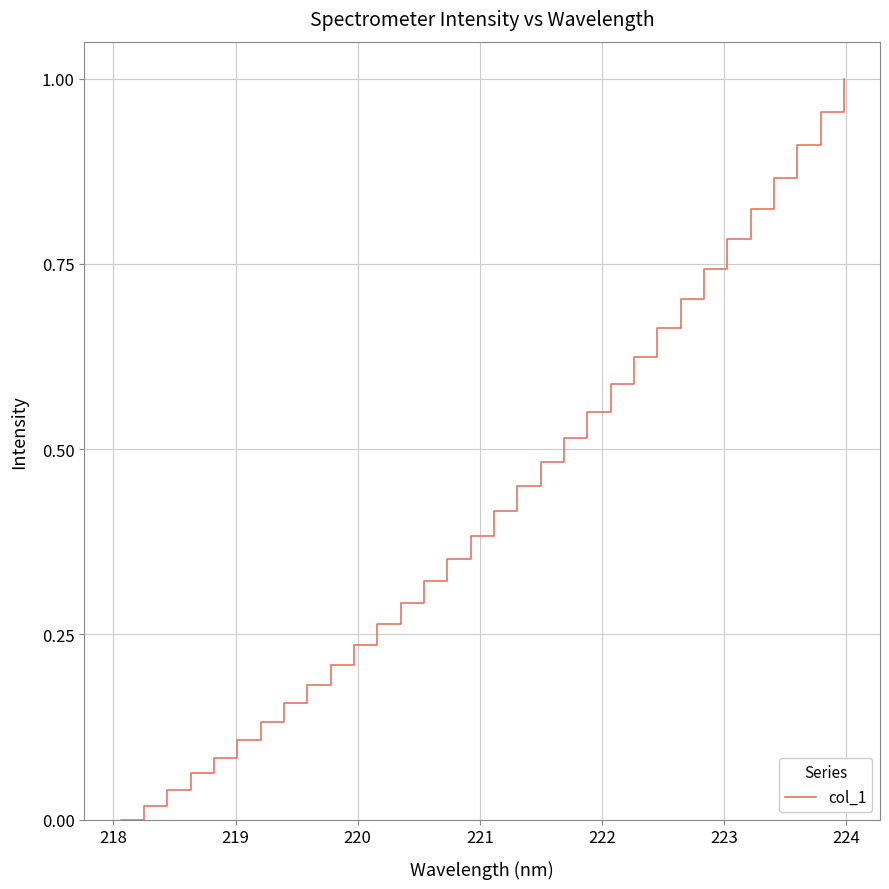

How many lines are shown in the chart?

1